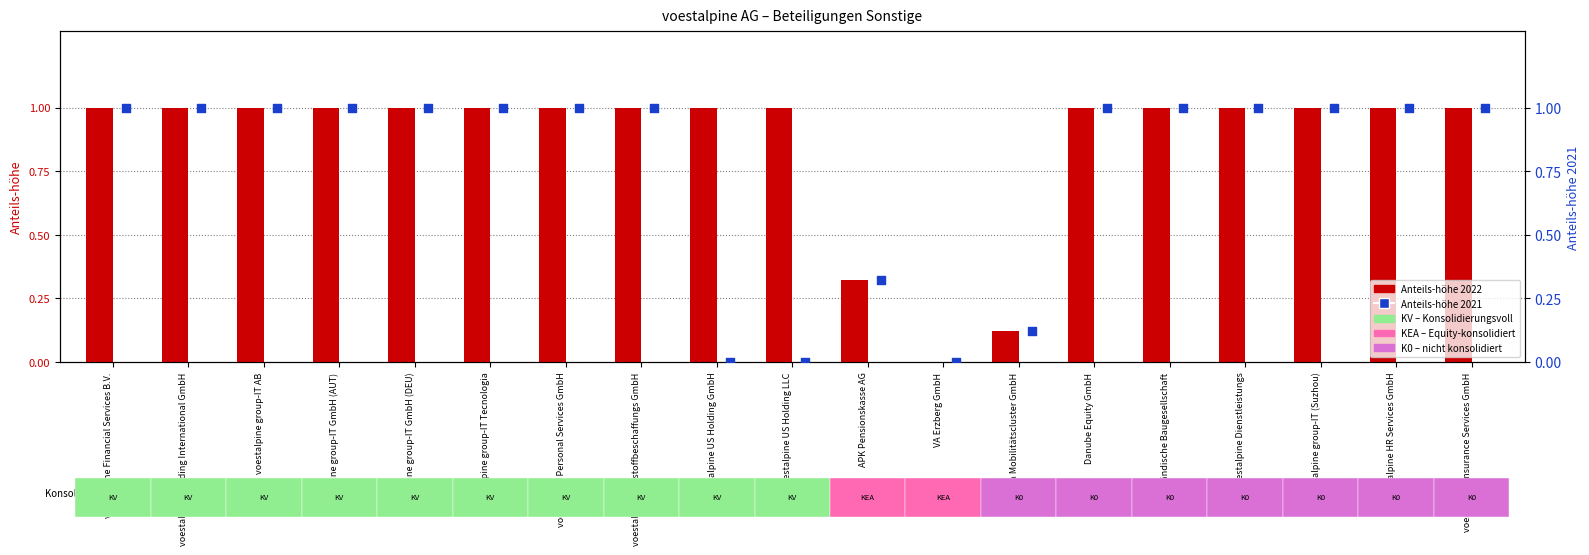

Which series has the largest total across all categories?

Anteils-höhe 2022